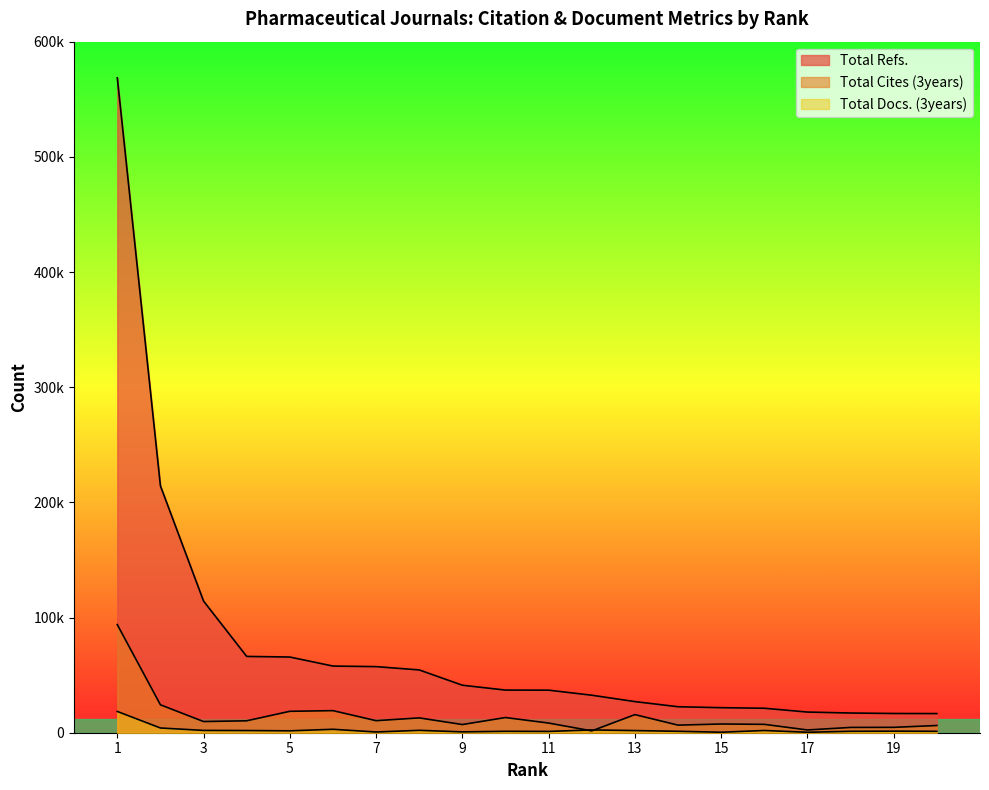

Which series has the largest total across all categories?

Total Refs.